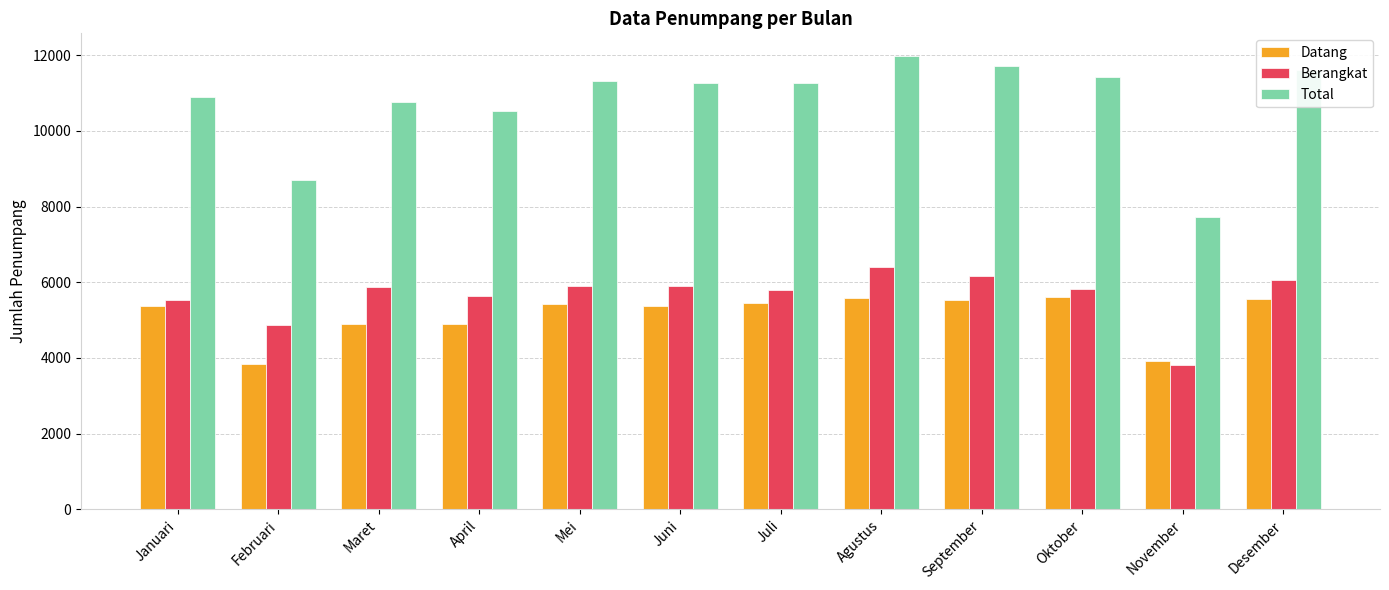

What is the difference between the maximum and minimum values in the Datang series?

1778